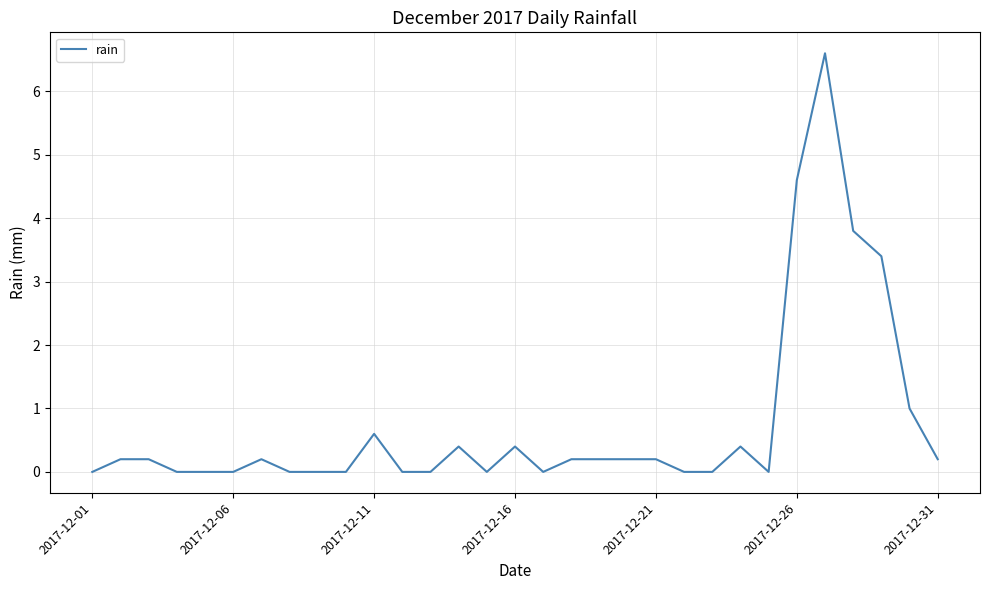

Is this an area chart (filled region under the line)?

No